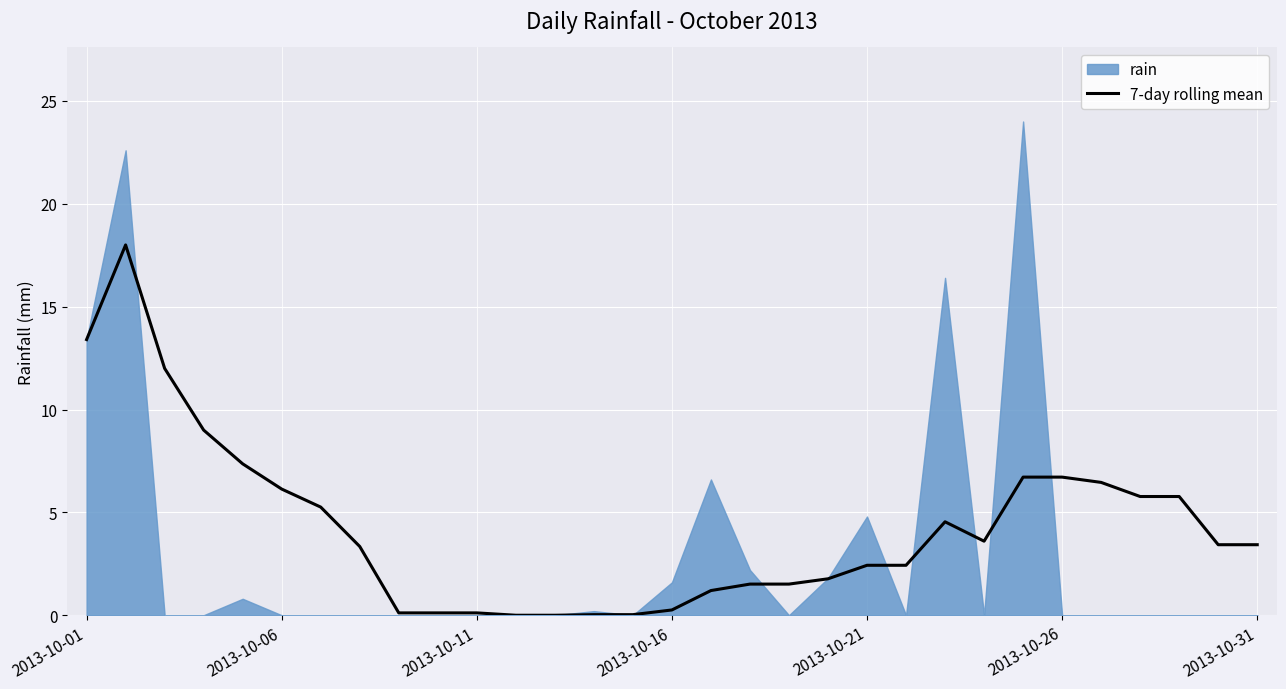

The 7-day rolling mean series shows 0.9 at 2013-10-21. True or false?

False